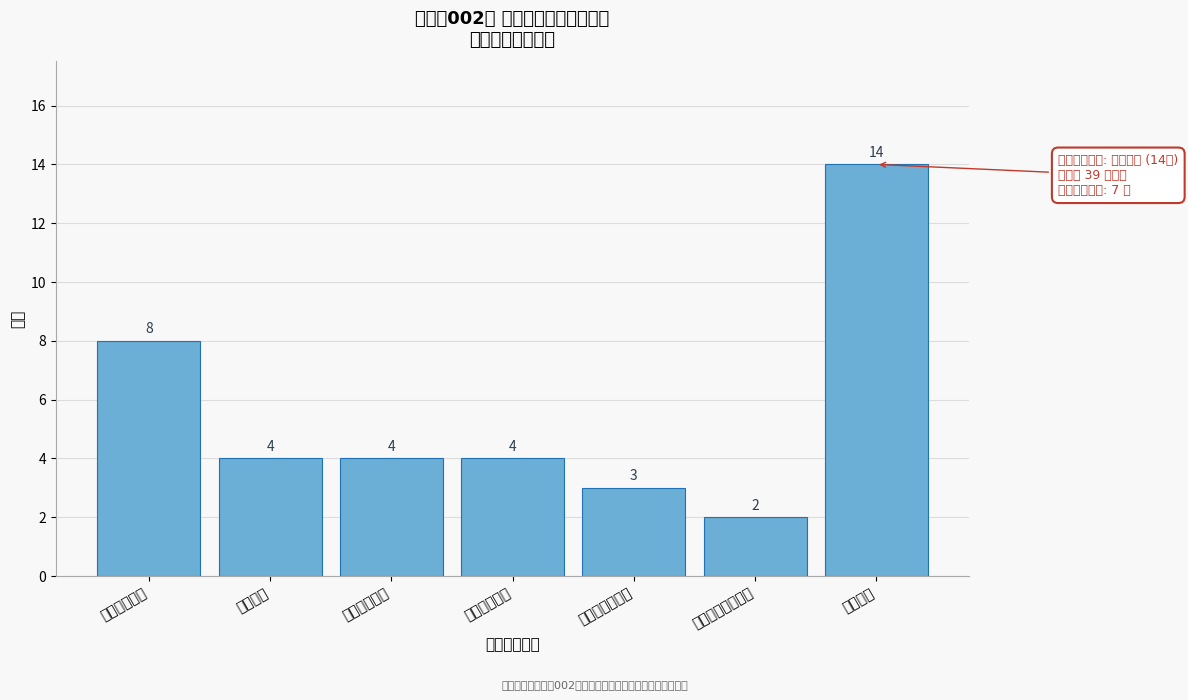

Reading left to right, transcribe all the data shown in this chart.

8	4	4	4	3	2	14